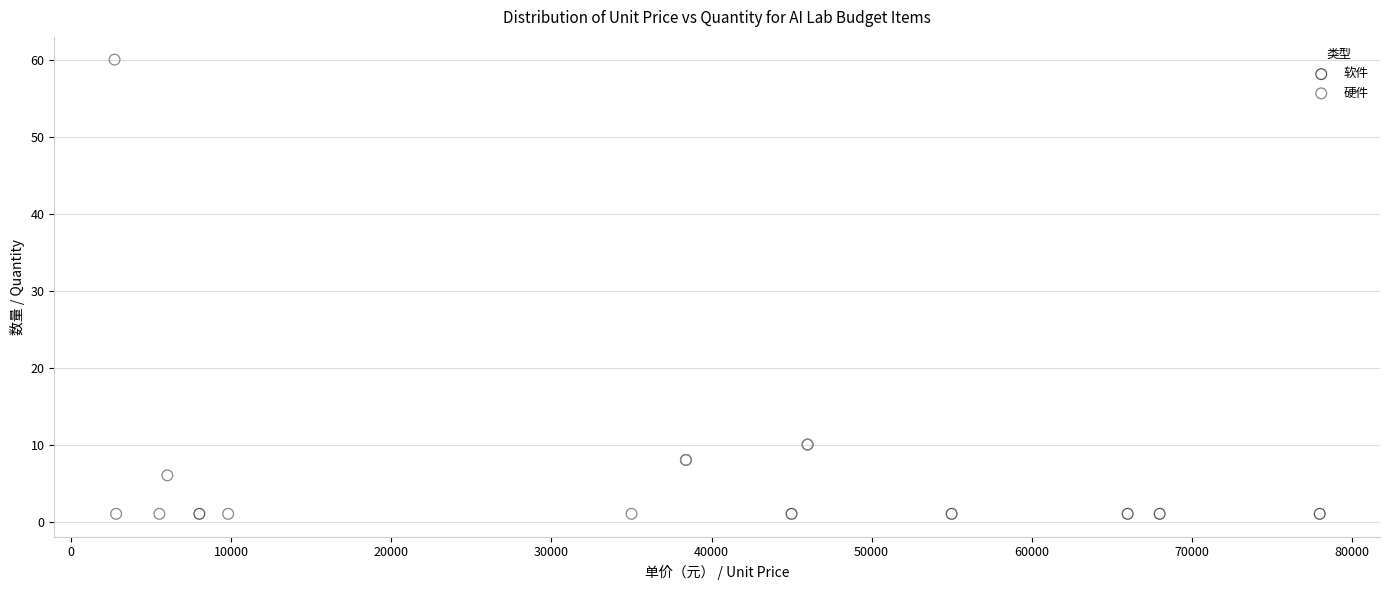

Which series reaches the maximum Y coordinate?

硬件